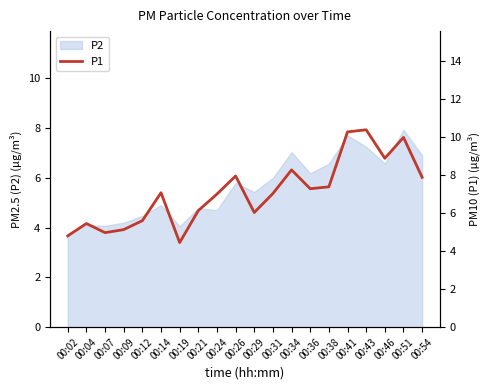

The P2 series shows 5.2 at 00:02. True or false?

False